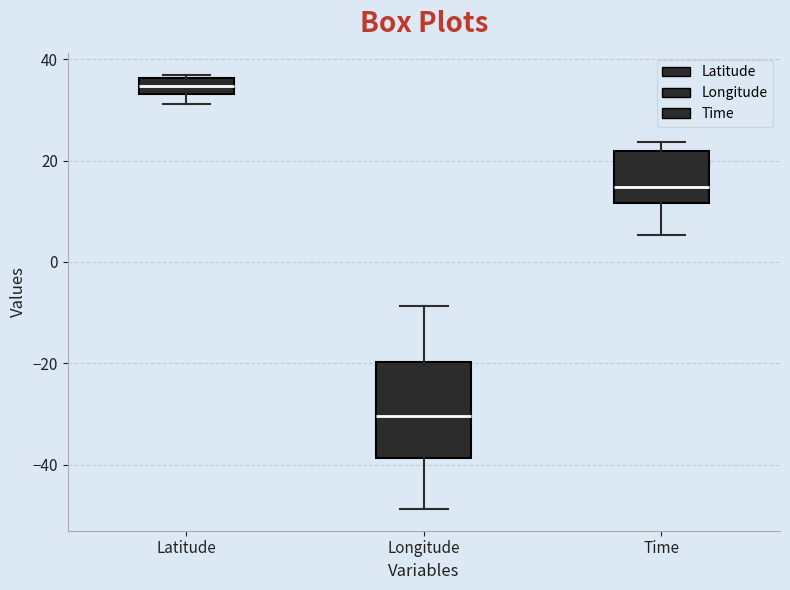

Where is the lower edge of the box for Longitude on the y-axis? The values are not printed on the chart, so give them approximately, as read against the axis.

-38